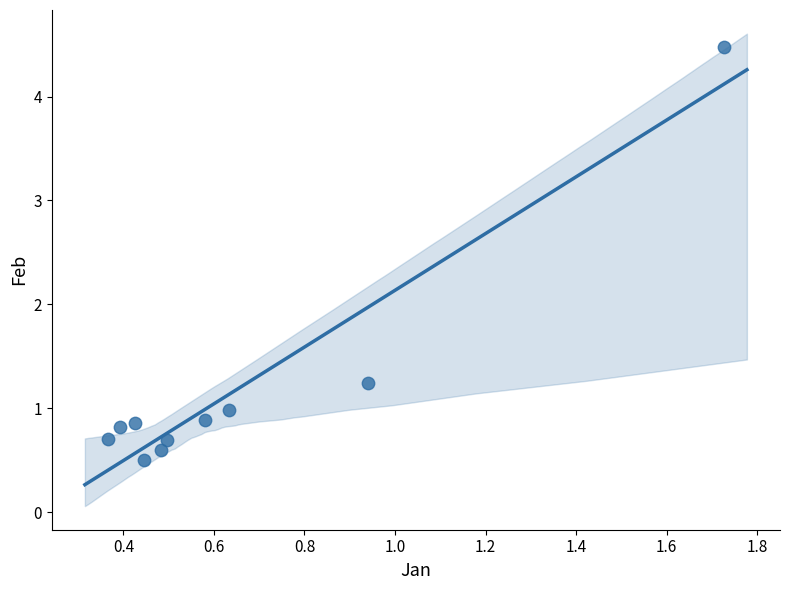

What is the range of Y values (max minus min)?

4.0